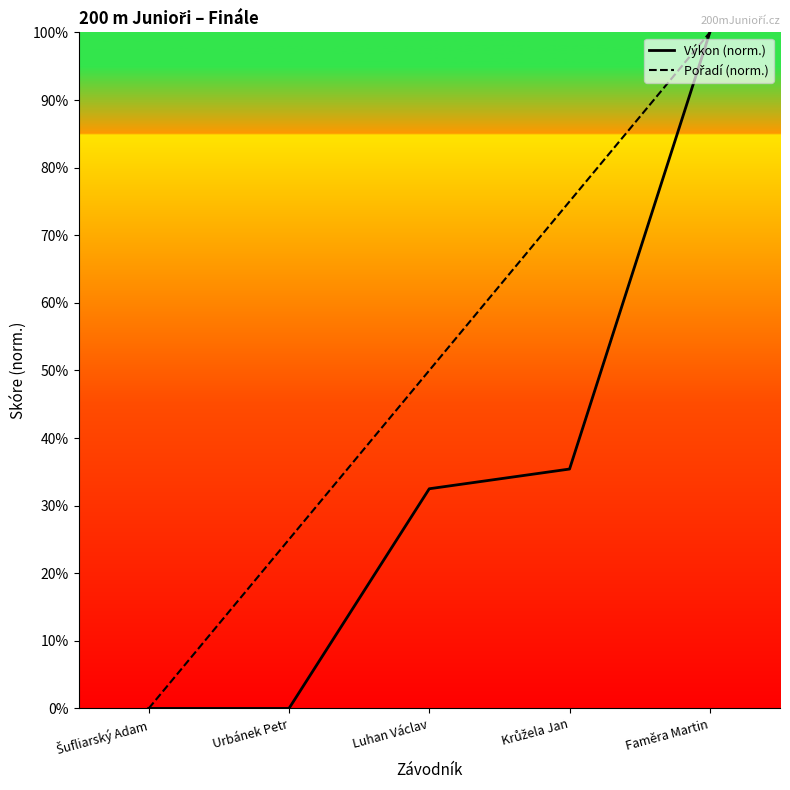

Which series changed the most between Šufliarský Adam and Krůžela Jan?

Pořadí (norm.)